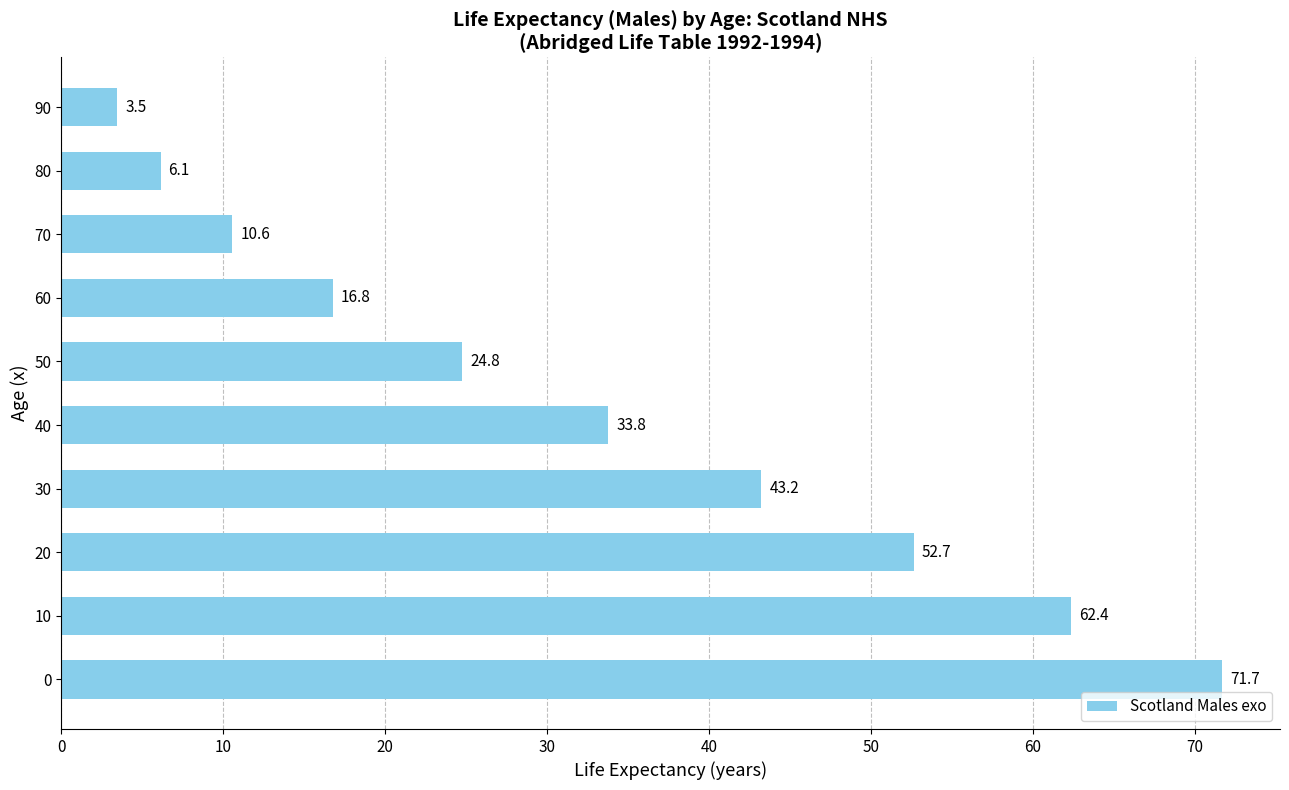

What is the greatest value displayed?

71.7